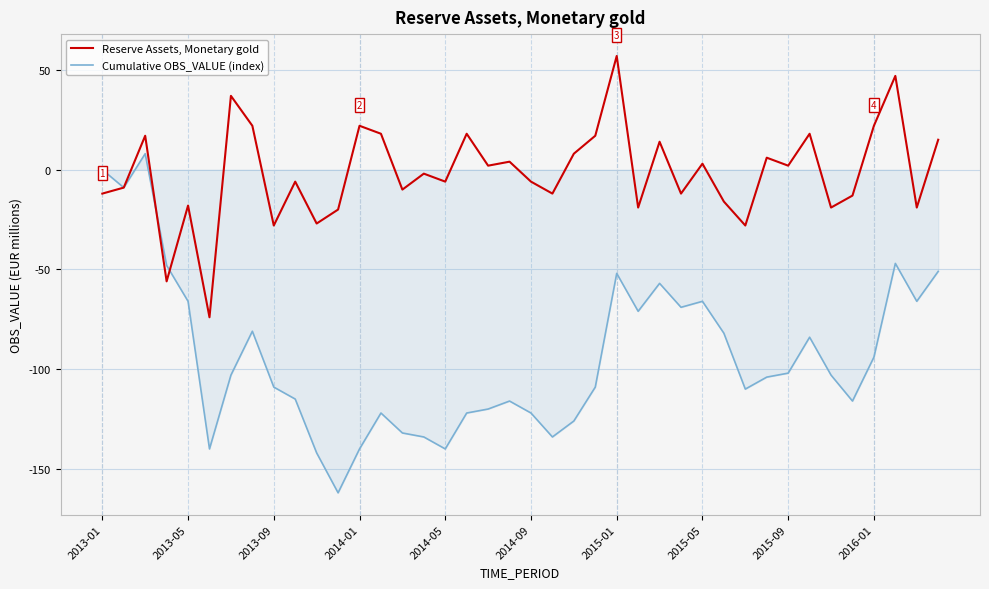

Which series has the largest total across all categories?

Reserve Assets, Monetary gold